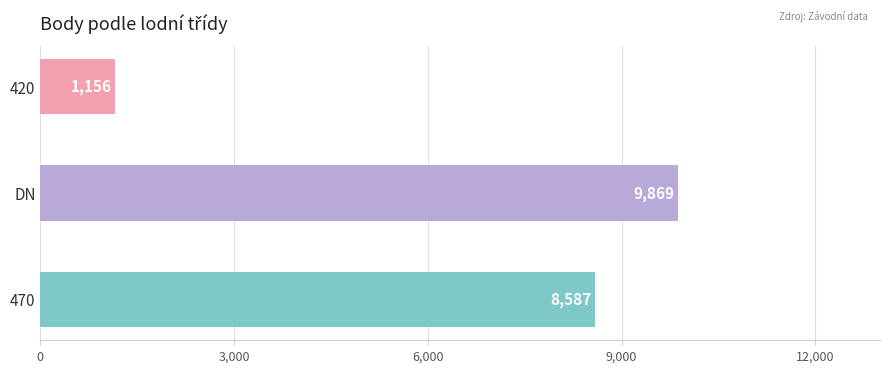

Reading bottom to top, what are all the values shown in this chart?

8587	9869	1156